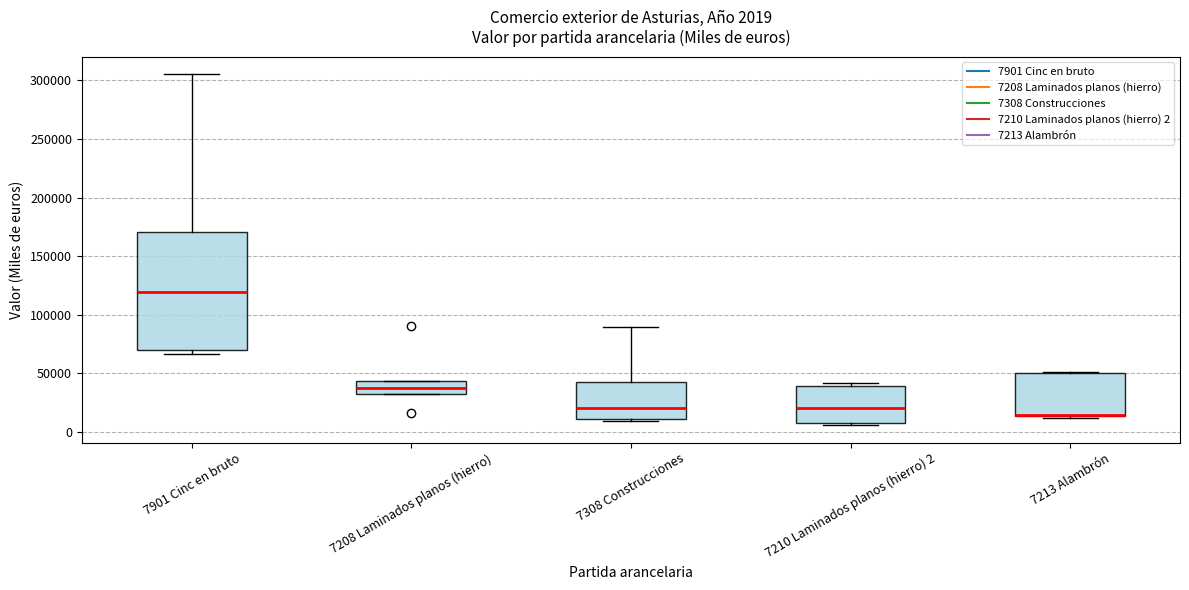

Which box is the tallest, from its lower edge to its upper edge?

7901 Cinc en bruto